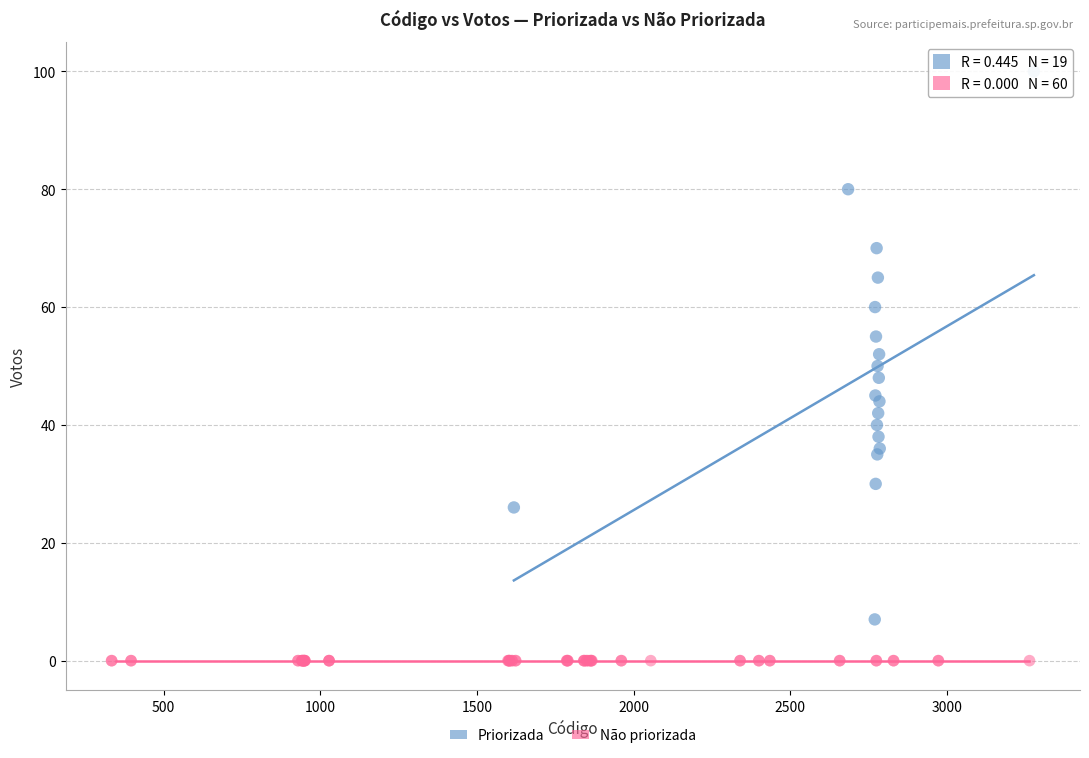

Which series reaches the minimum Y coordinate?

Não priorizada